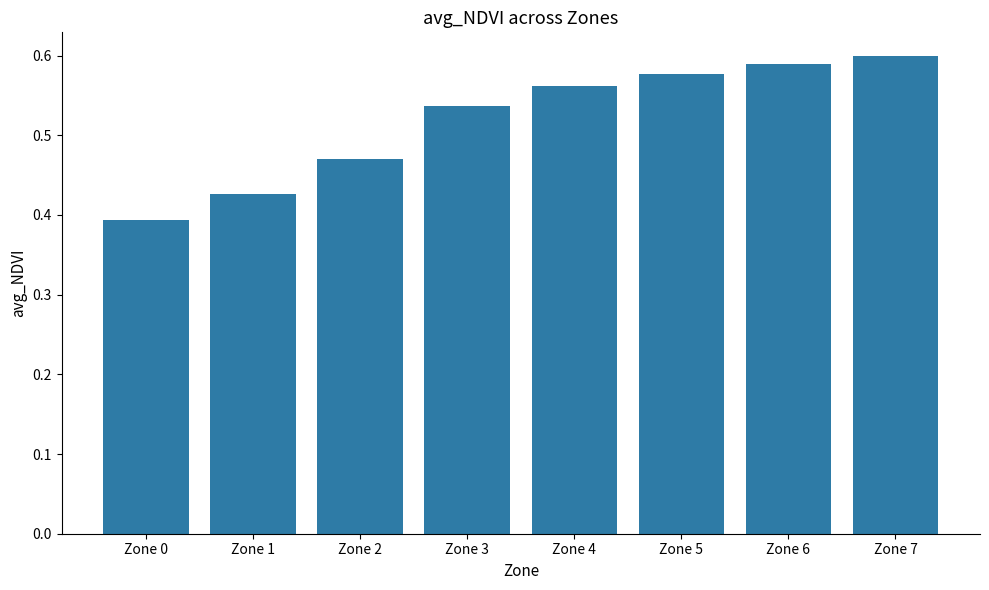

What is the difference between the maximum and second lowest values?

0.2